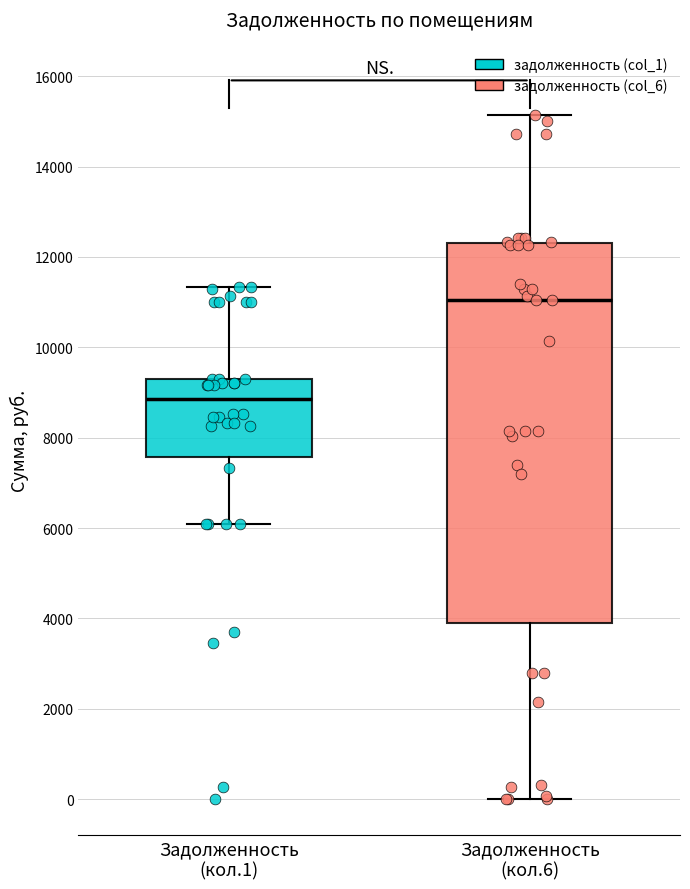

Which box has the lowest median line?

Задолженность (кол.1)